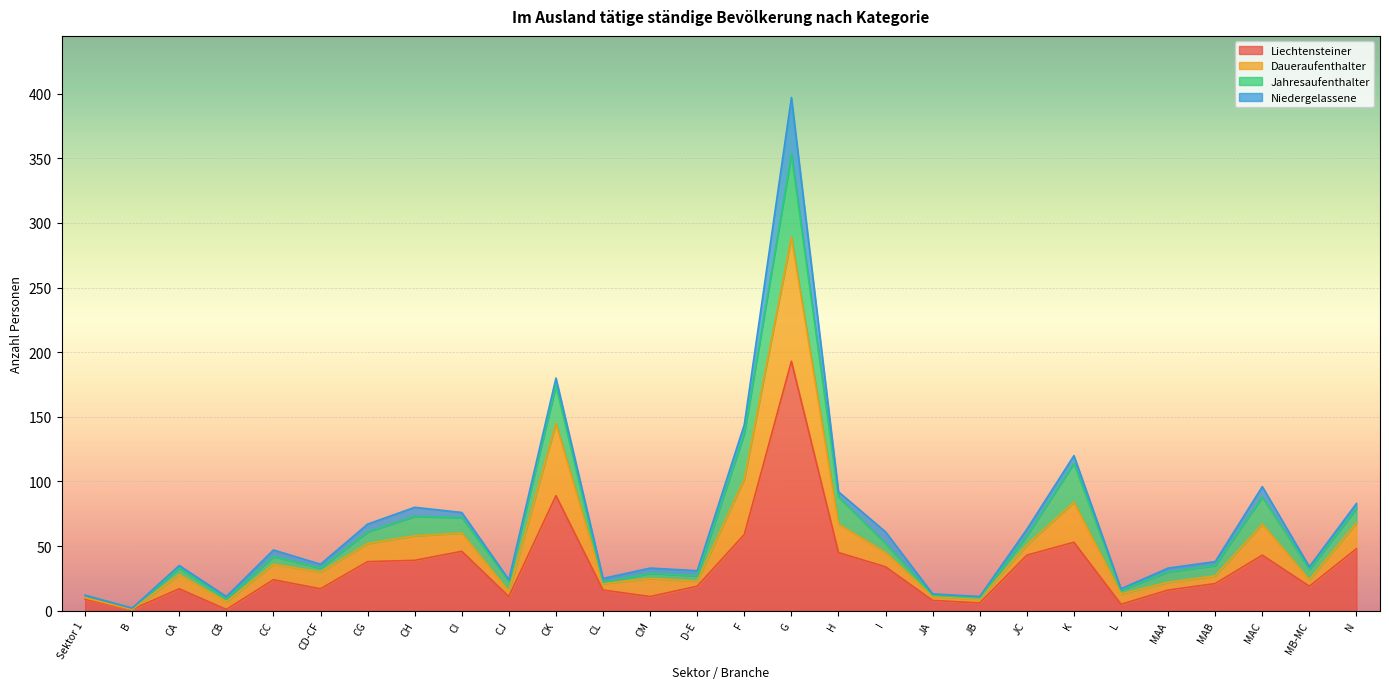

What is the difference between the maximum and second lowest values in the Liechtensteiner series?

192